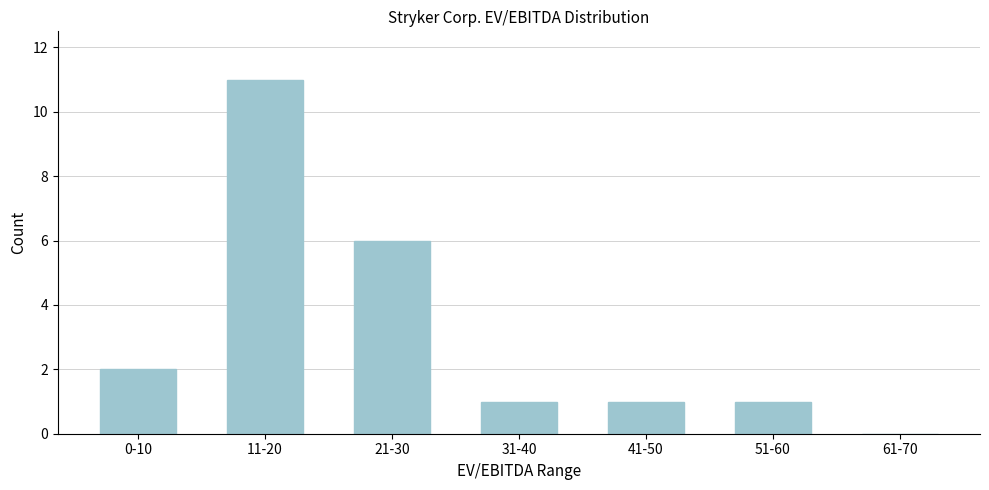

Reading left to right, extract all data points from this chart.

0-10=2	11-20=11	21-30=6	31-40=1	41-50=1	51-60=1	61-70=0